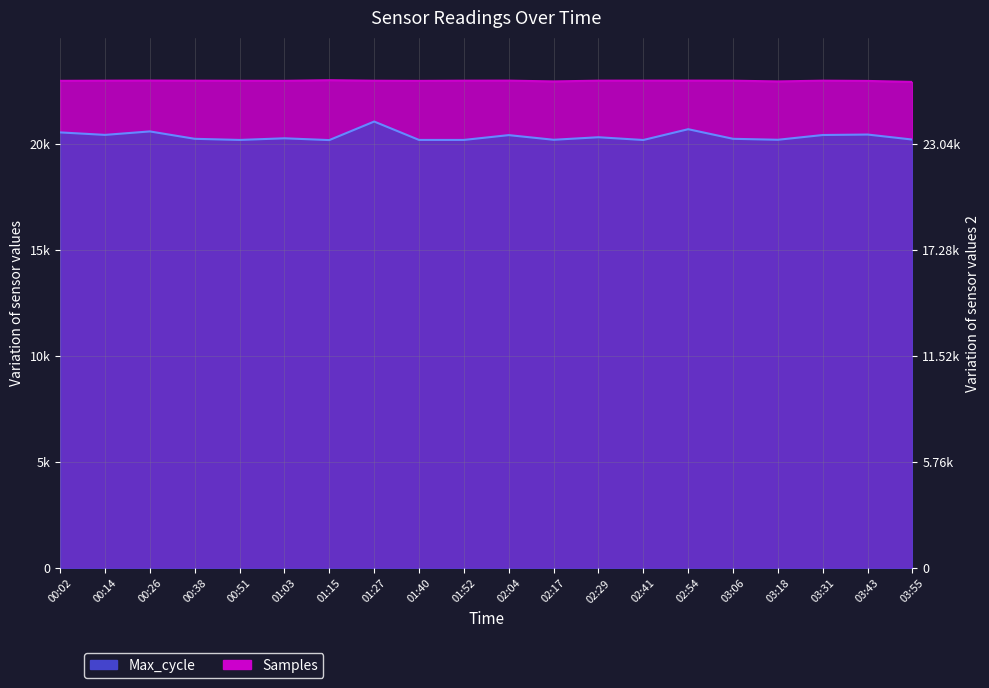

How many interior local peaks does the Max_cycle series have?

7